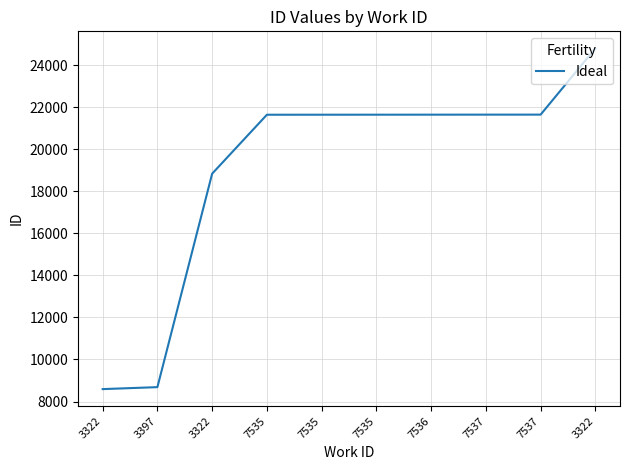

How many lines are shown in the chart?

1